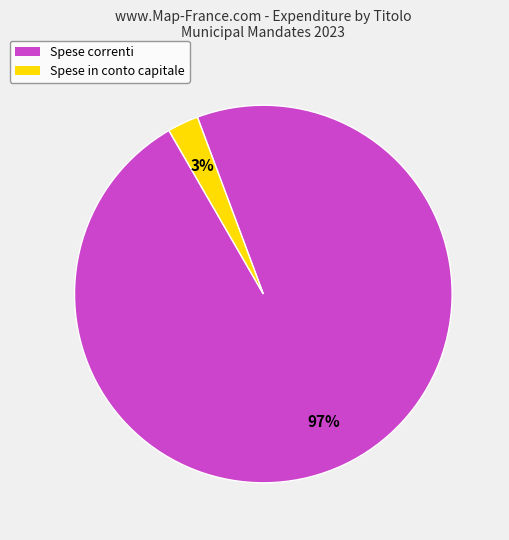

Does any single category account for the majority?

Yes